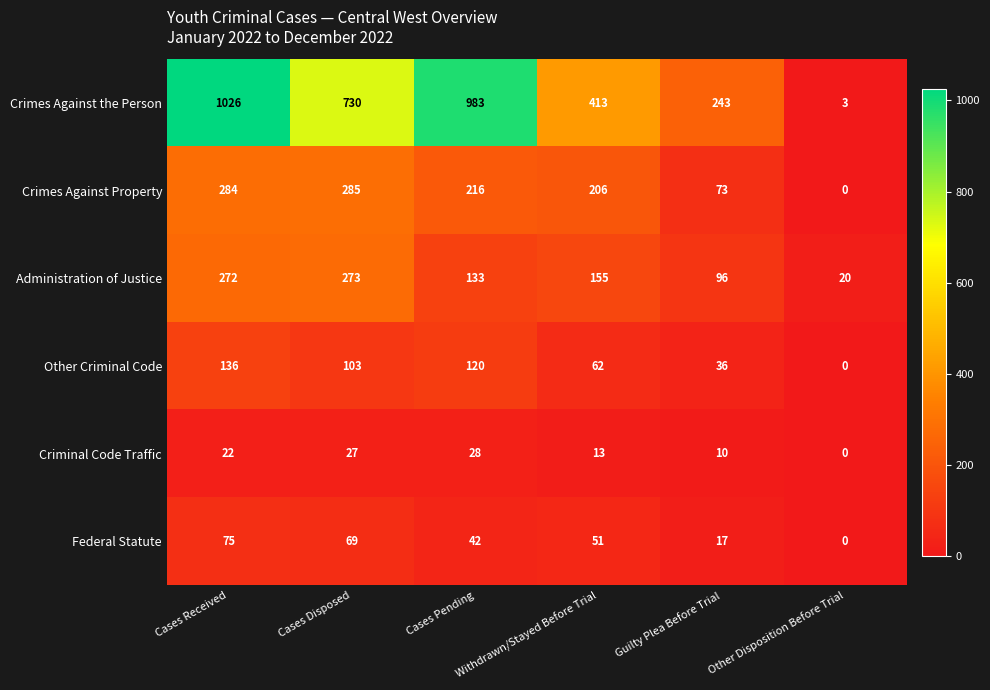

Which series has the widest spread of values?

Crimes Against the Person